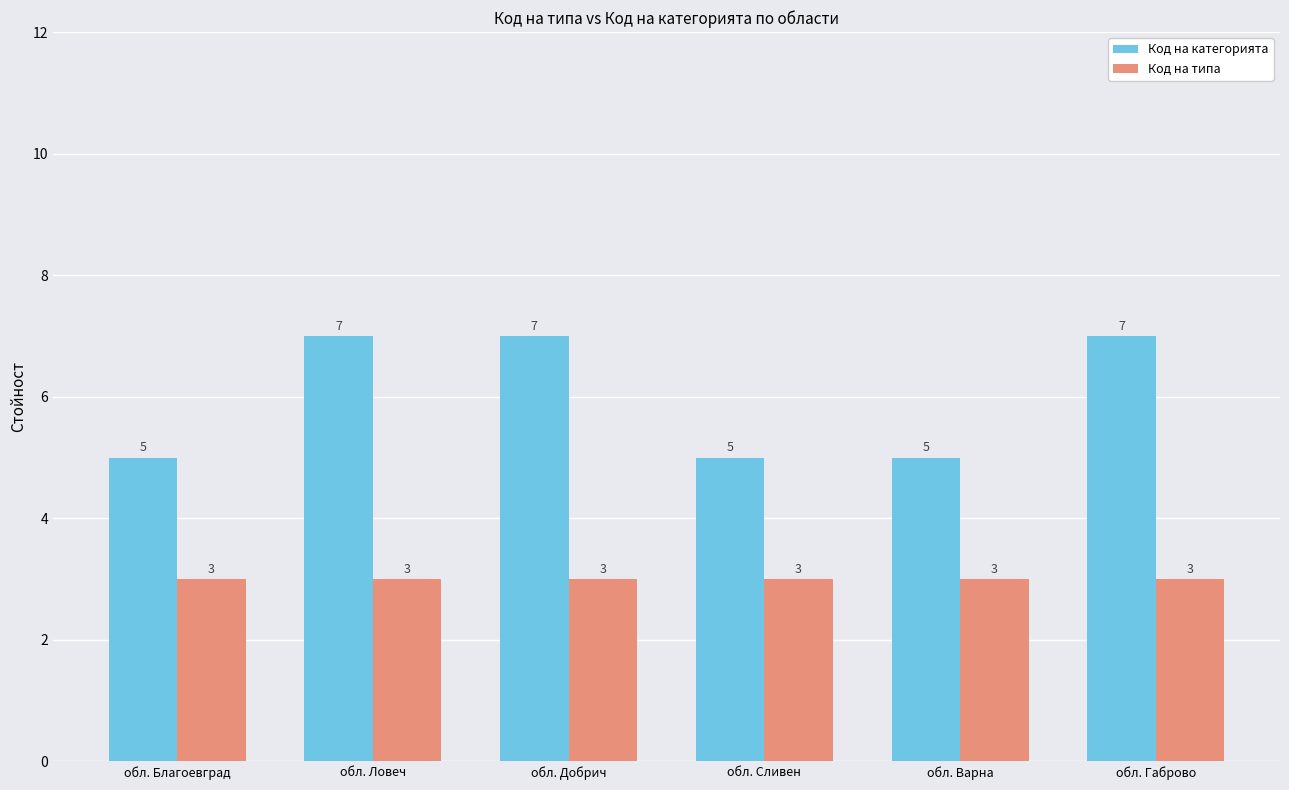

What is the greatest value displayed?

7